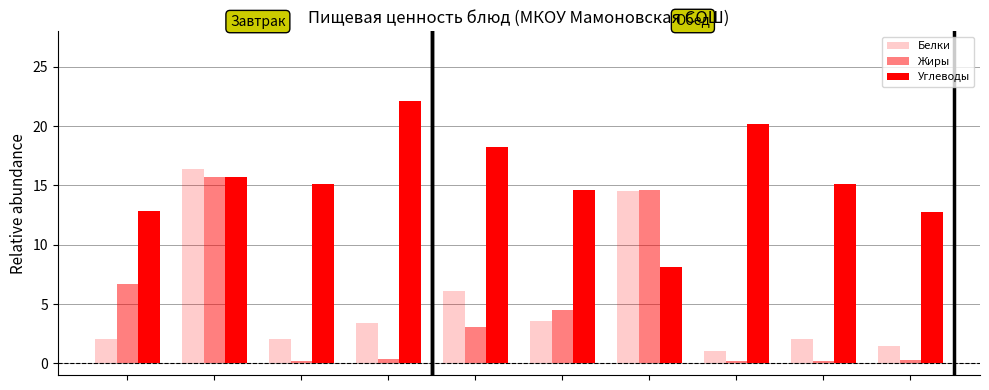

How many data points does each series have?

10